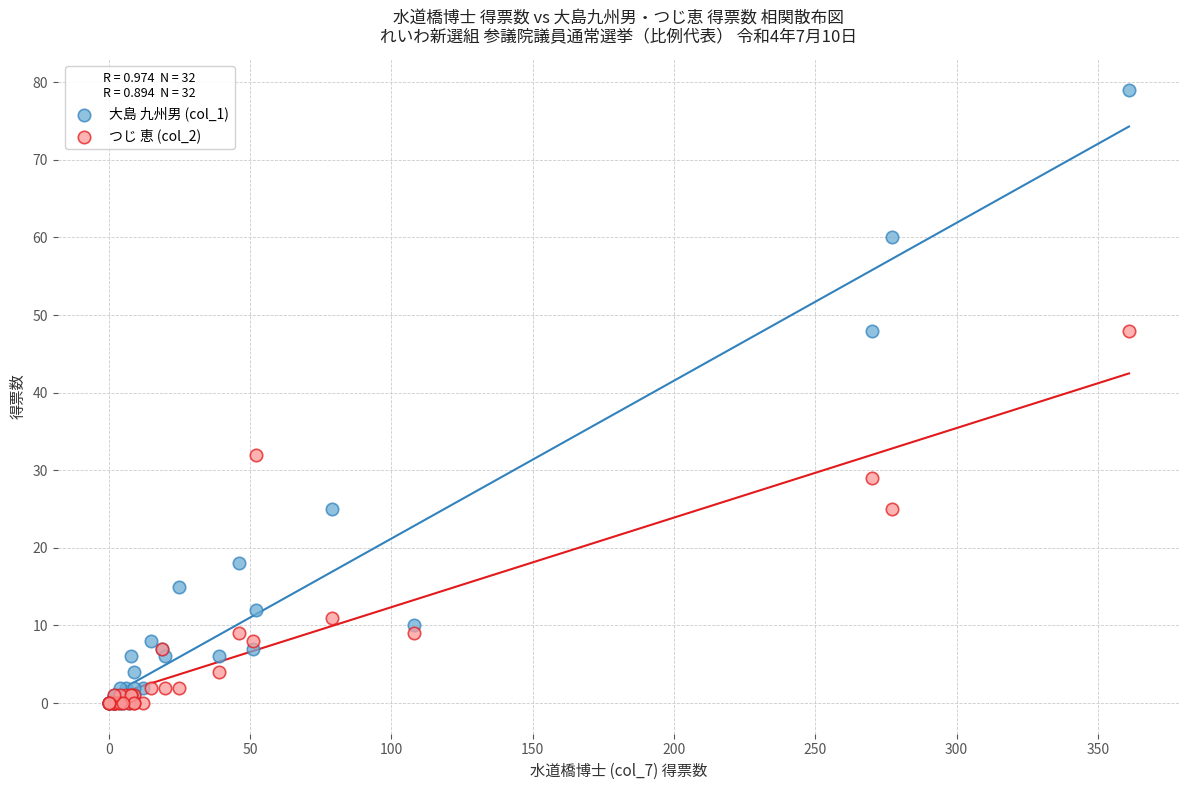

Across all series, what Y value is closest to 39?

32